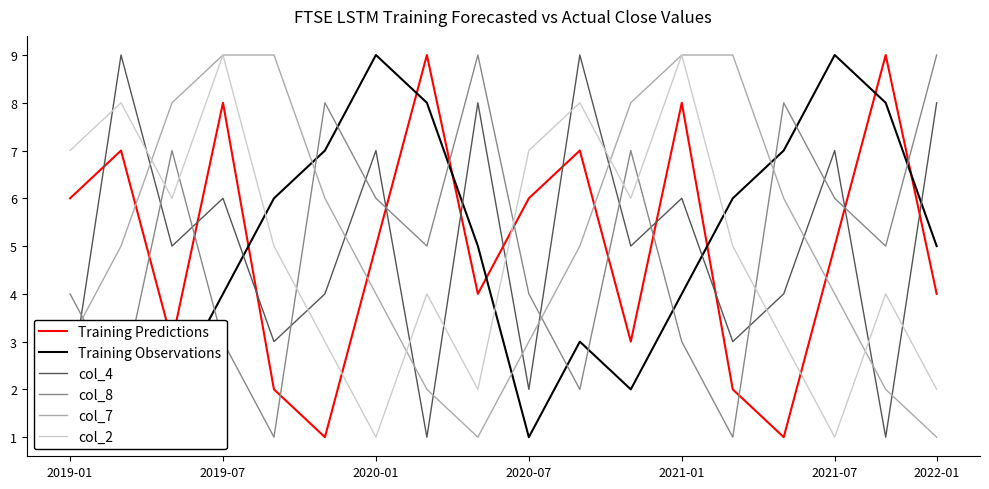

Rank the series by their maximum value, from highest to lowest.

Training Predictions, Training Observations, col_4, col_8, col_7, col_2